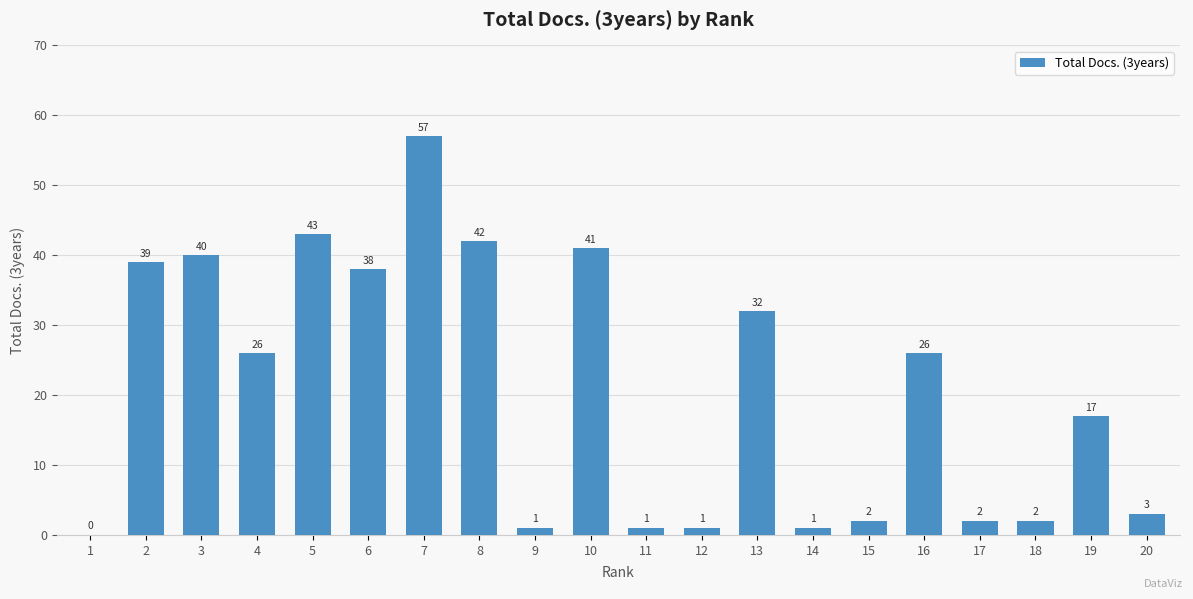

What is the average value?

21